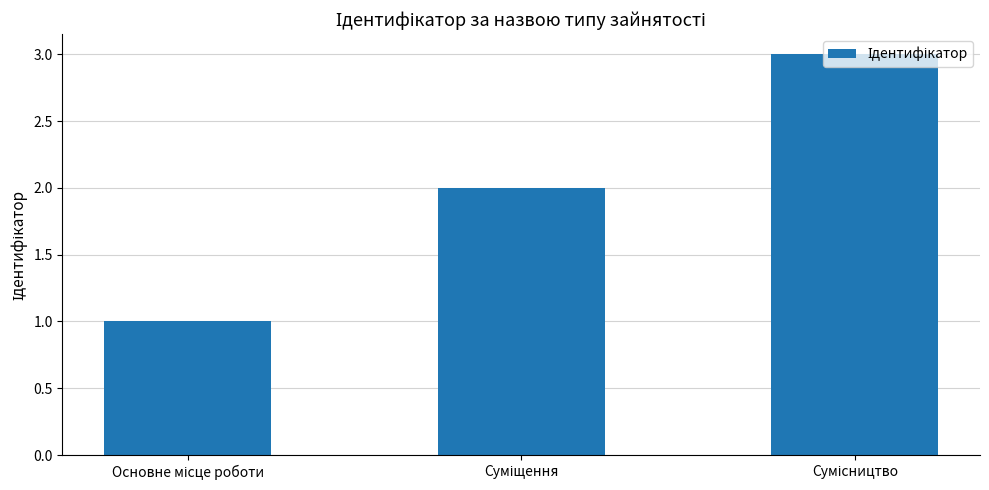

What is the greatest value displayed?

3